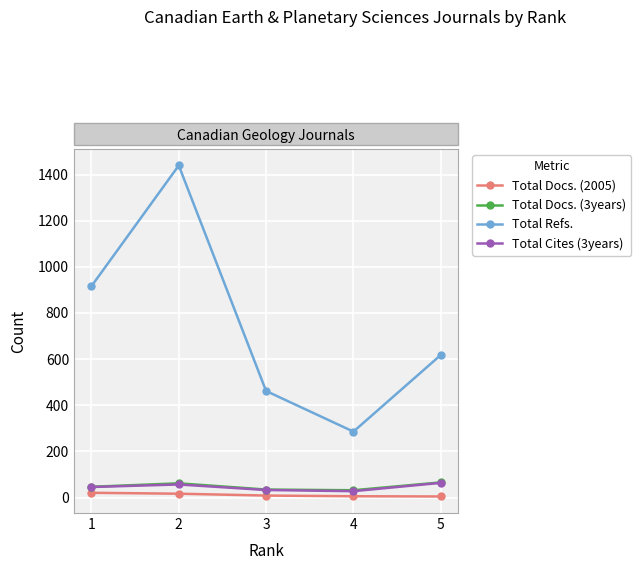

What is the difference between the Total Docs. (2005) values at 1 and 4?

15